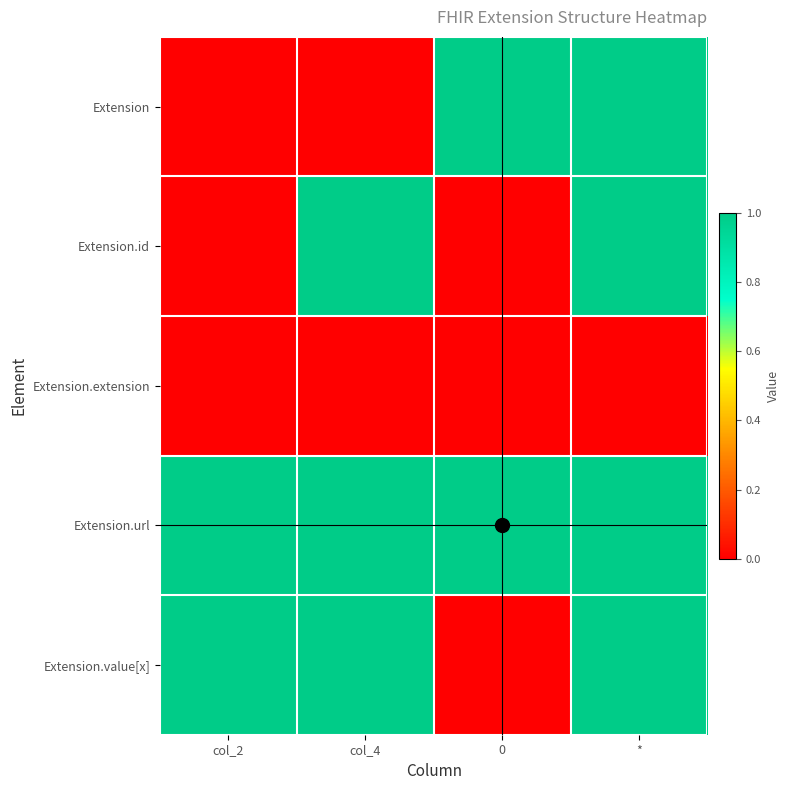

Which series has the largest total across all categories?

Extension.url